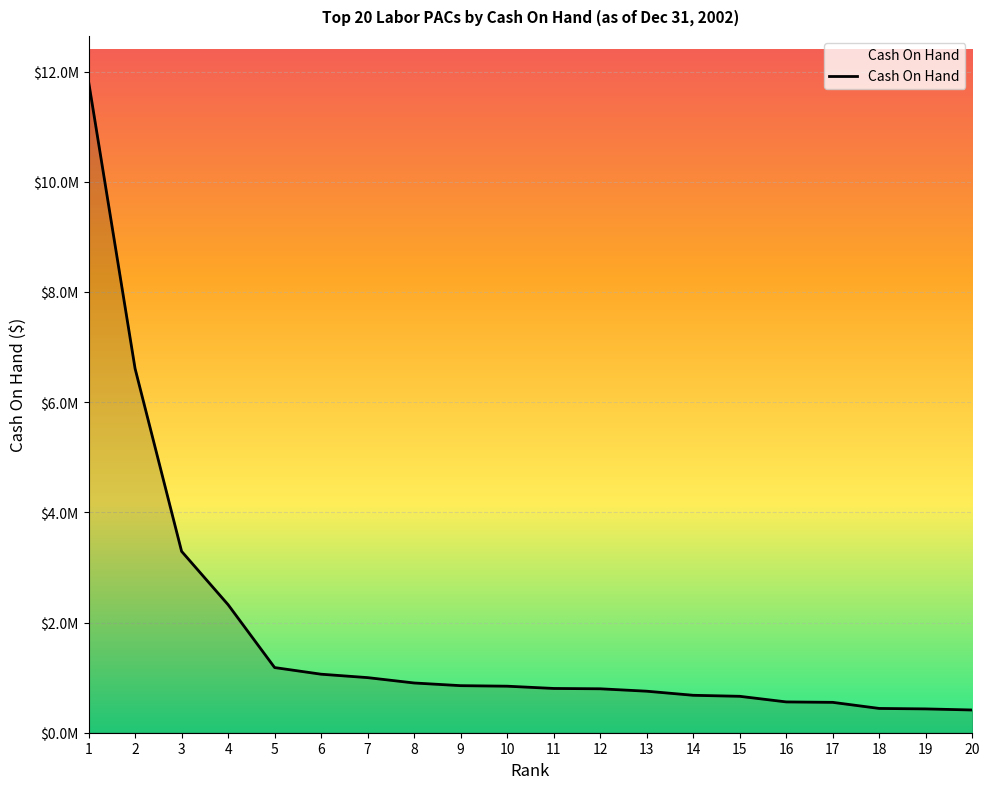

Does the chart have visible grid lines?

Yes